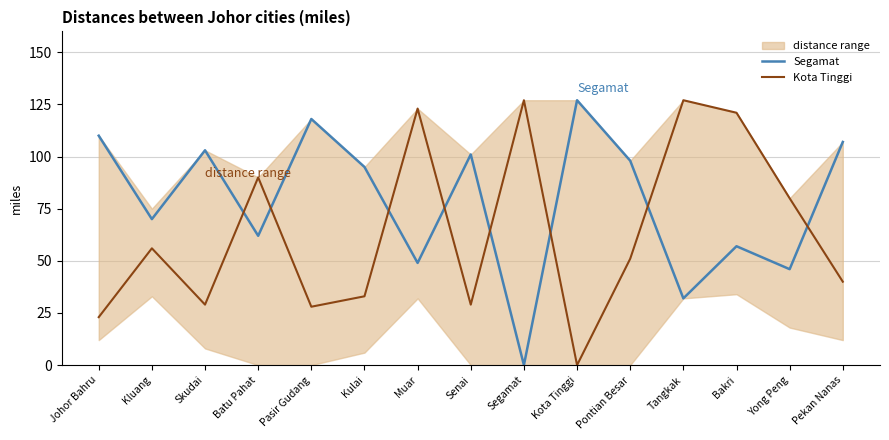

Reading left to right, transcribe all the data shown in this chart.

Segamat: 110	70	103	62	118	95	49	101	0	127	98	32	57	46	107
Kota Tinggi: 23	56	29	90	28	33	123	29	127	0	51	127	121	80	40